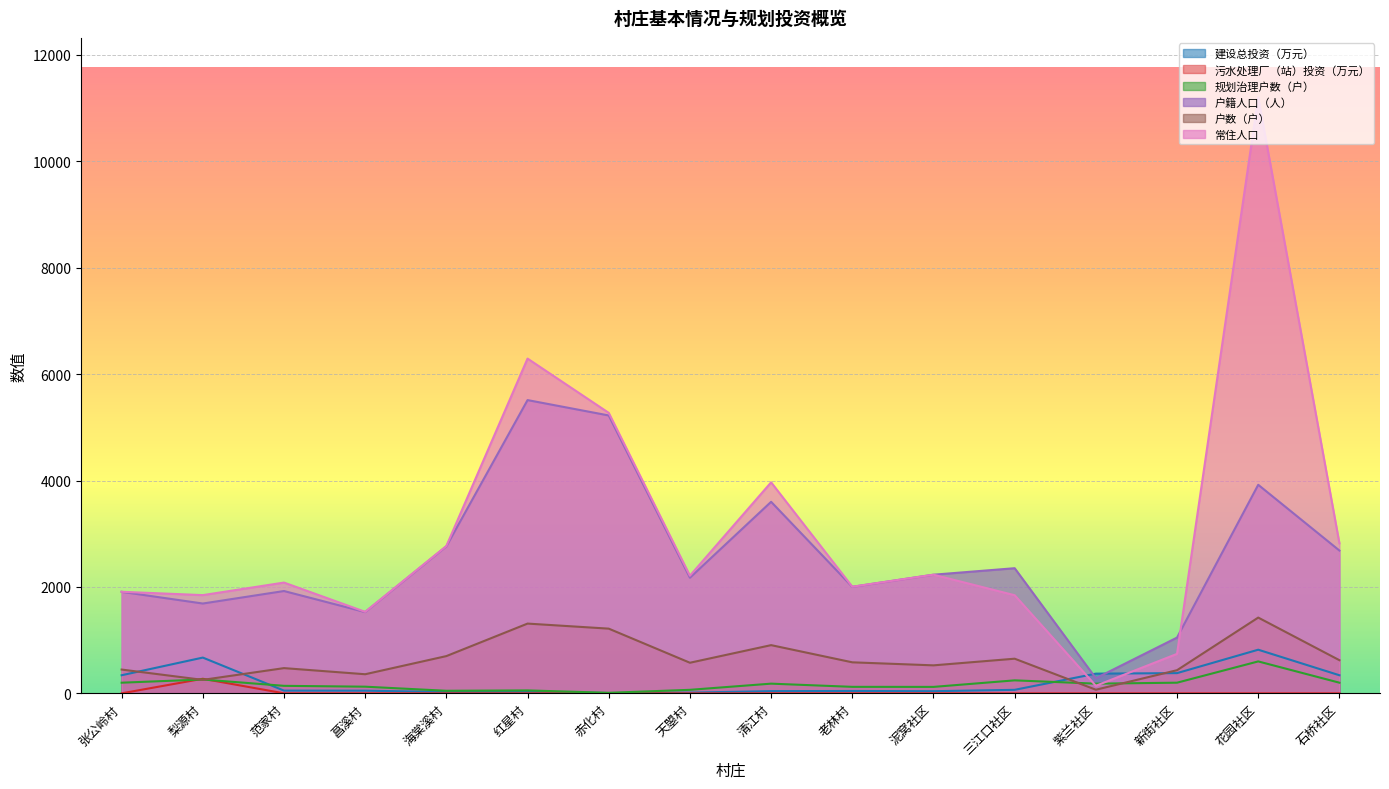

Between 赤化村 and 老林村, which series saw the biggest shift?

常住人口